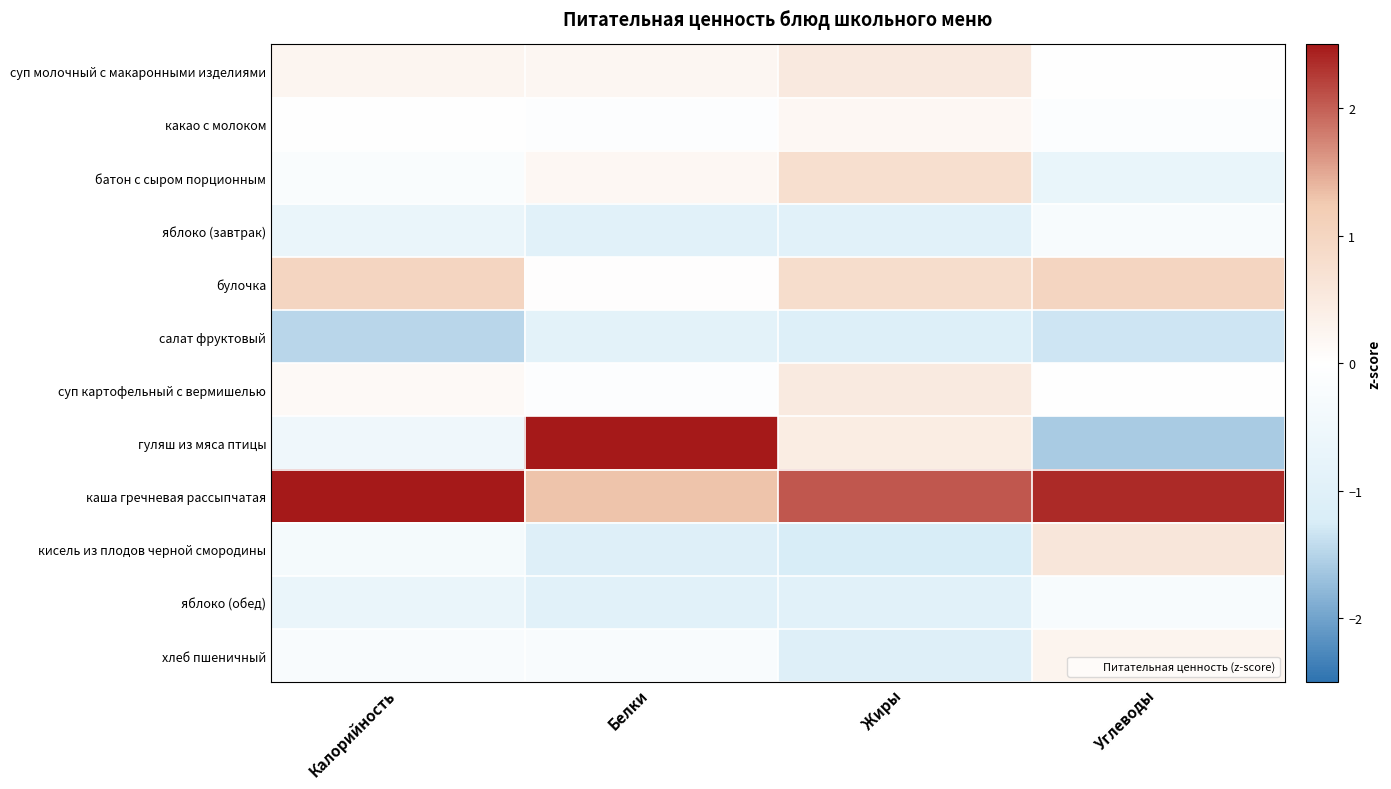

Rank the series at Жиры from highest to lowest value.

каша гречневая рассыпчатая, булочка, батон с сыром порционным, суп молочный с макаронными изделиями, суп картофельный с вермишелью, гуляш из мяса птицы, какао с молоком, яблоко (завтрак), яблоко (обед), хлеб пшеничный, салат фруктовый, кисель из плодов черной смородины